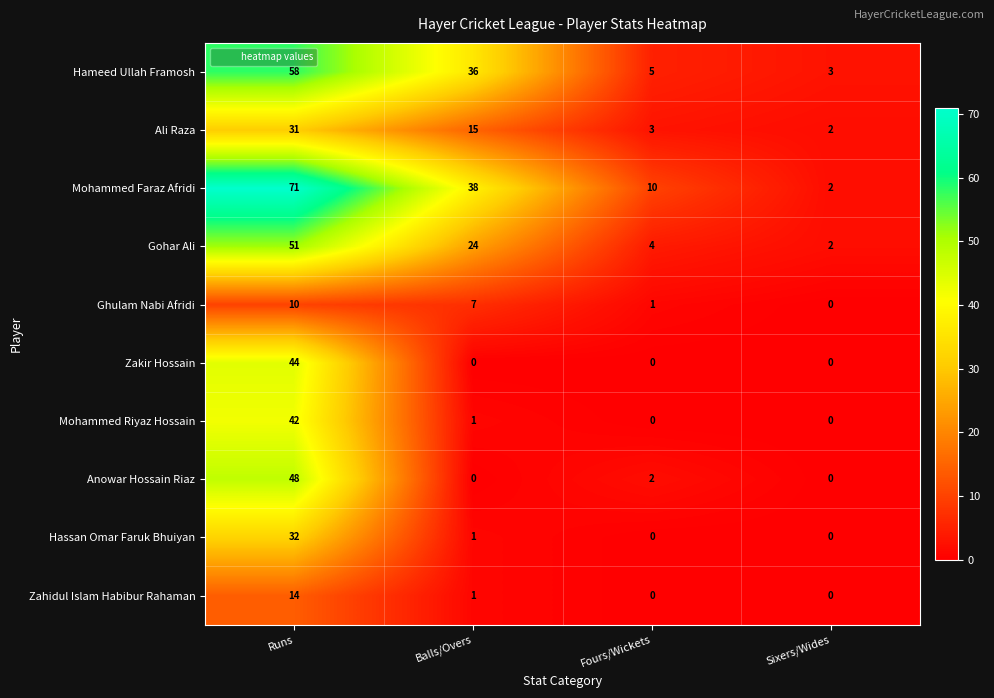

What is the sum of all Ali Raza values?

51